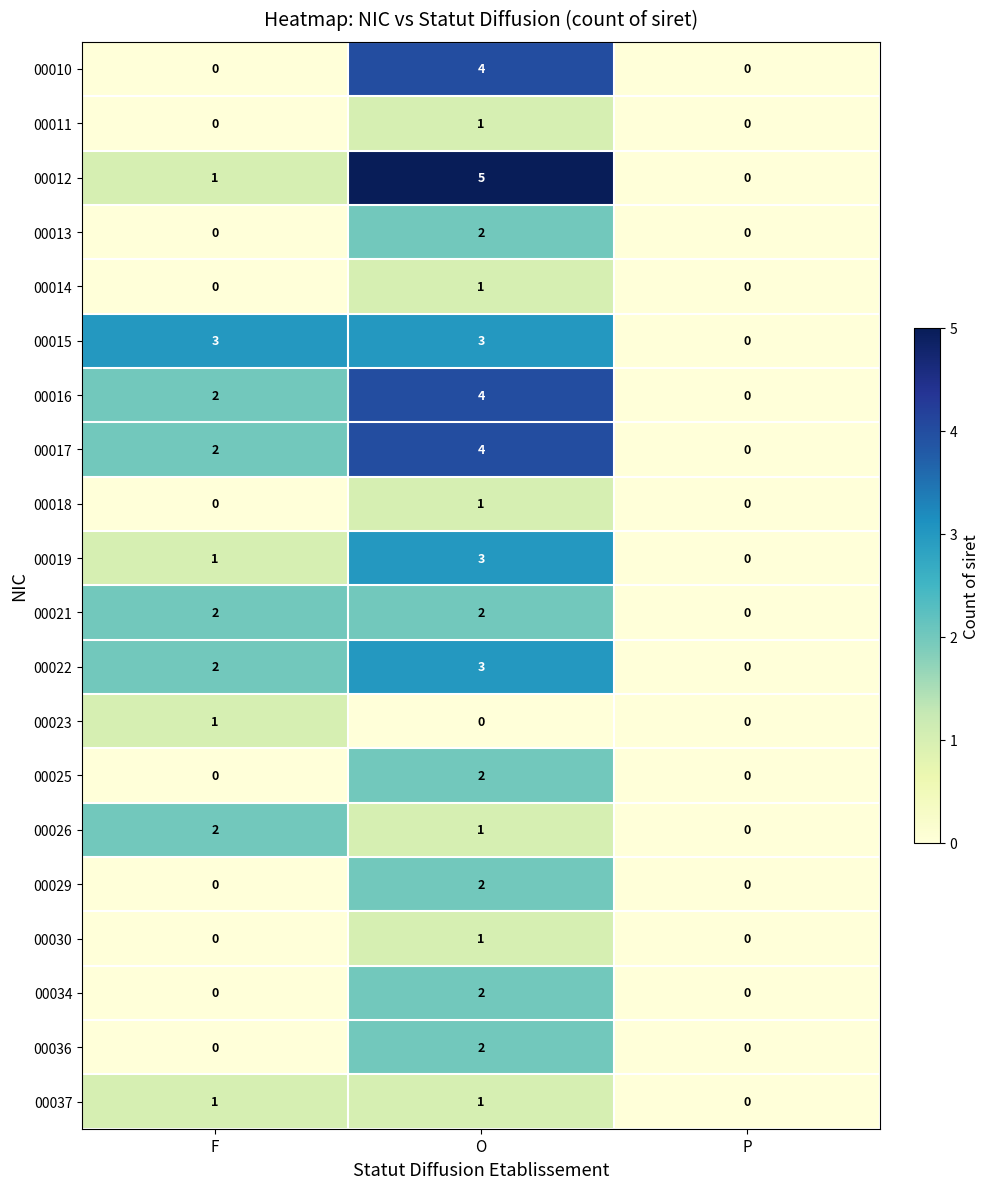

True or false: 00019 has a value of 1 at F.

True